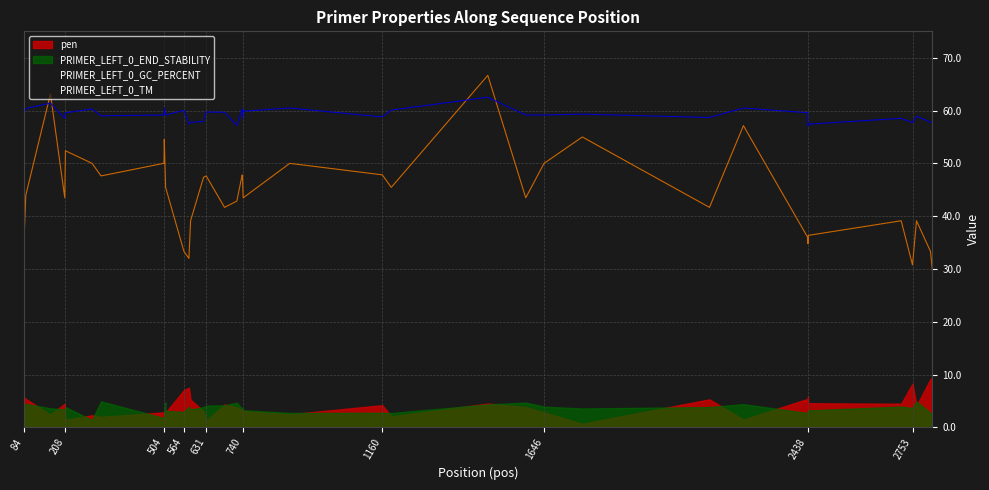

What is the spread (max minus min) of values at 504?

57.5